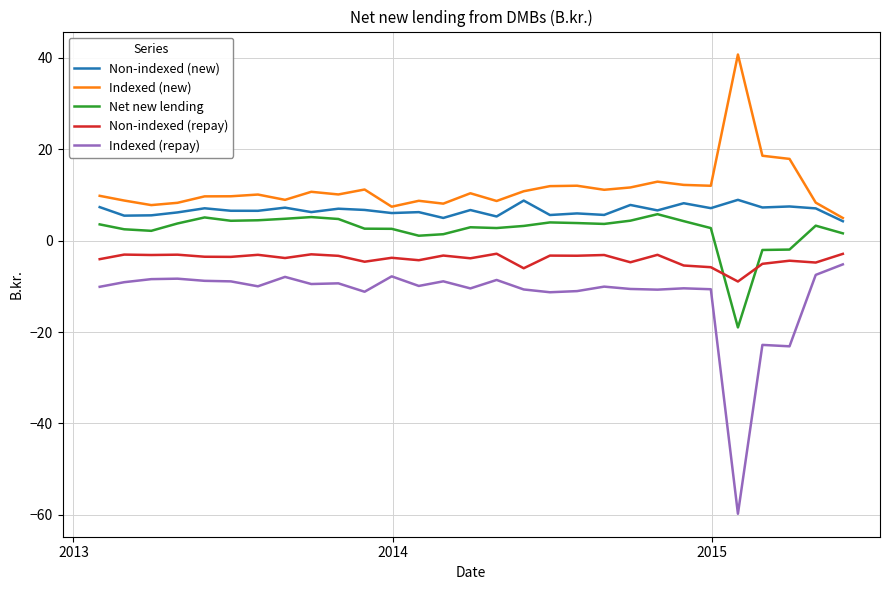

What is the smallest value displayed?

-59.8